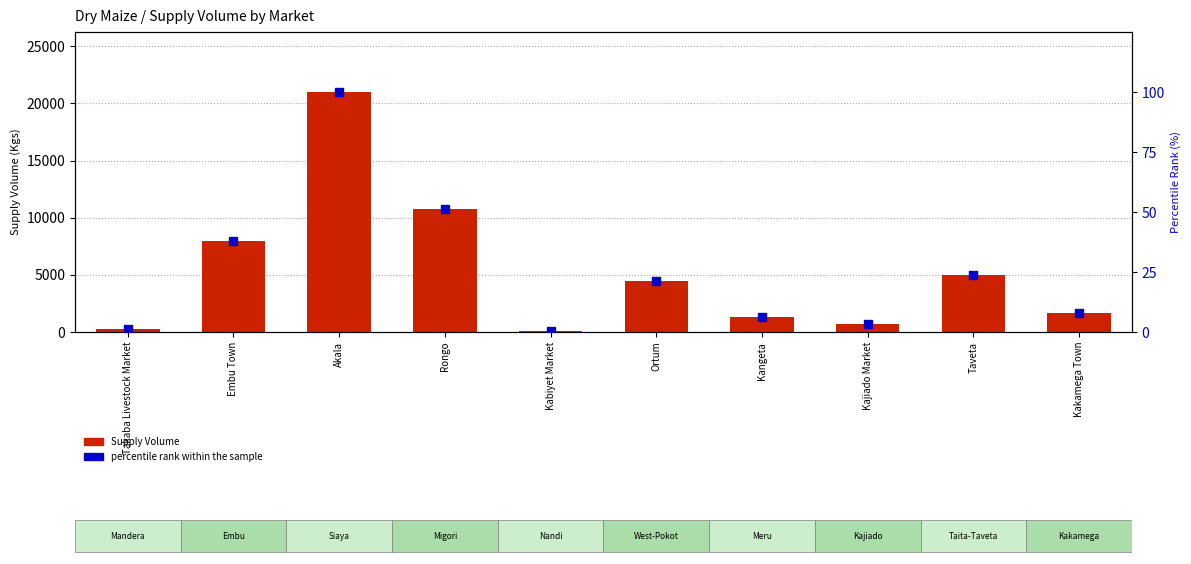

Which series has the largest Y range (max minus min)?

Supply Volume